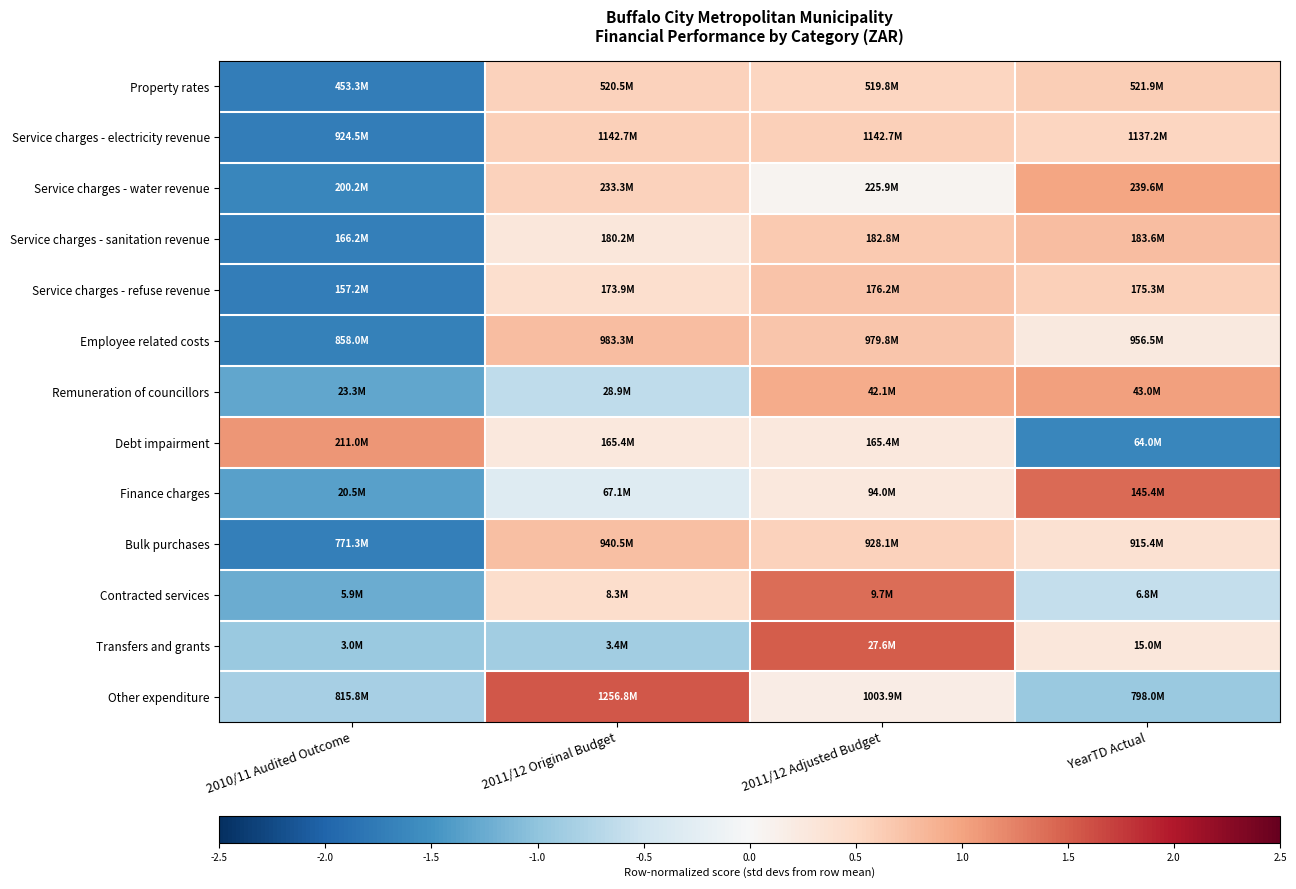

Count the number of categories in the chart.

4